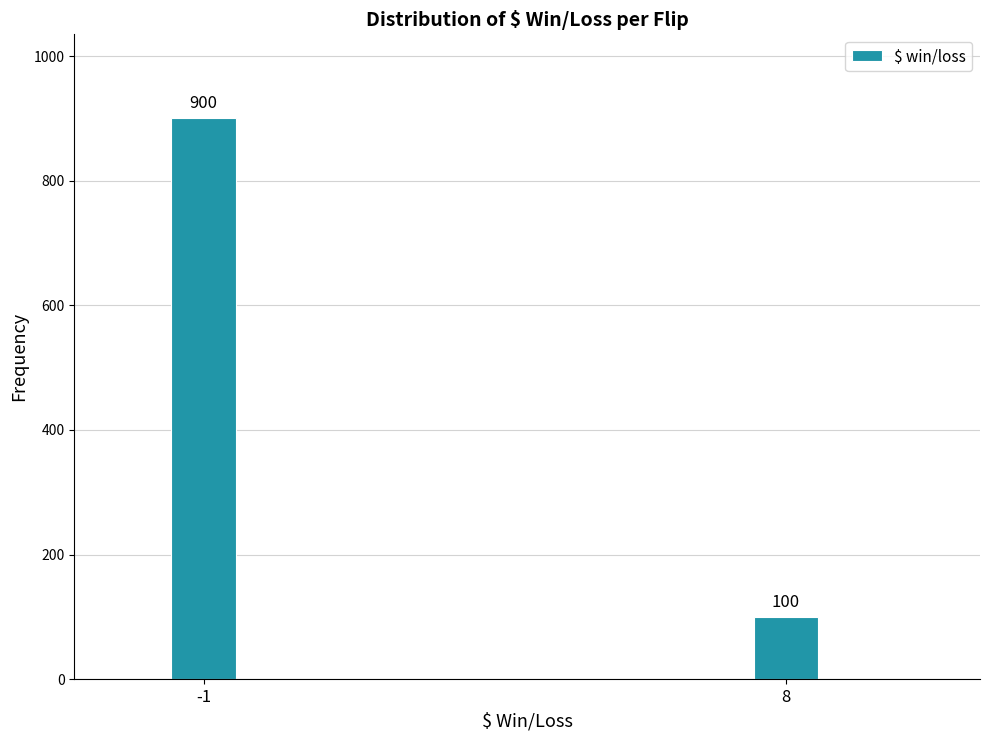

Reading left to right, extract all data points from this chart.

-1=900	8=100